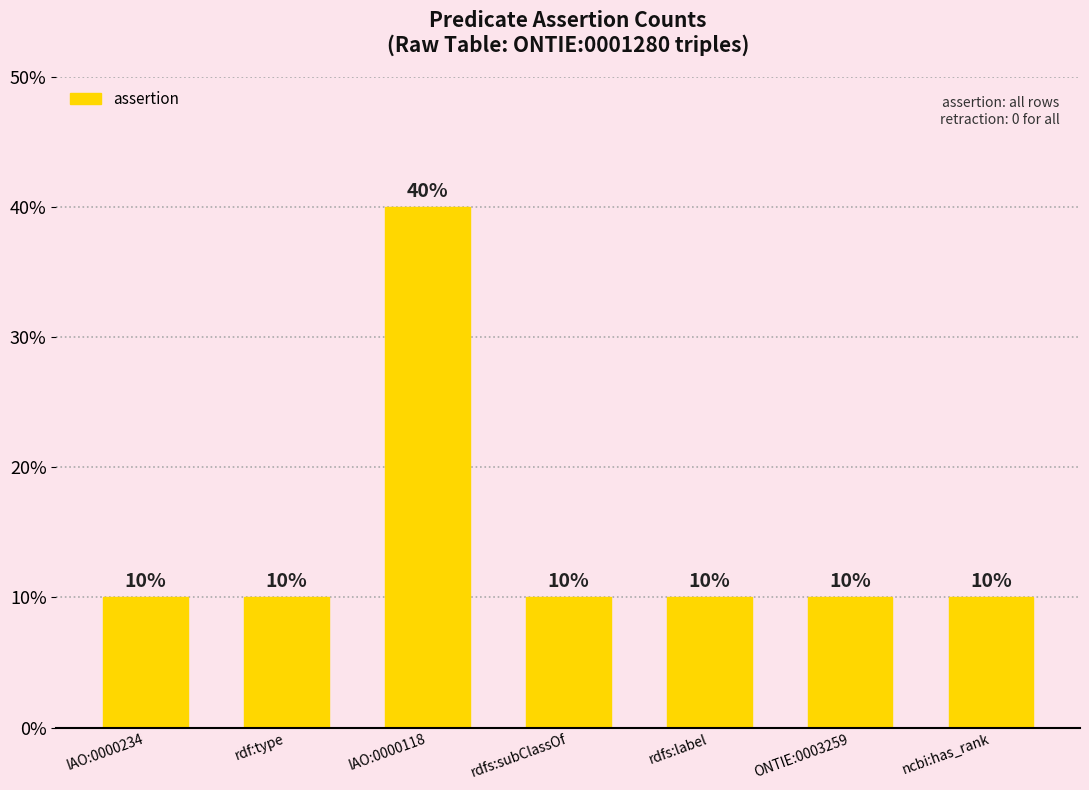

What is the value of the 3rd bar from the left?

40